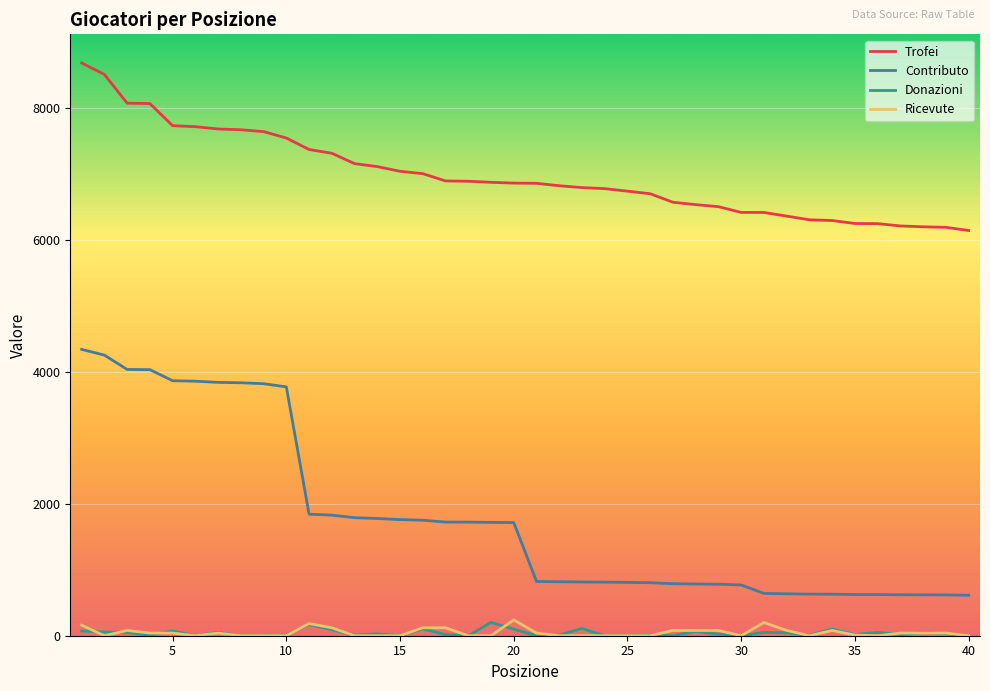

True or false: Ricevute and Trofei intersect in this chart.

False